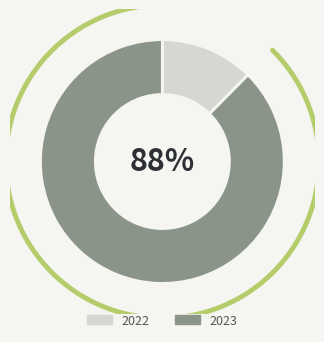

Which slice represents more than half of the pie?

2023